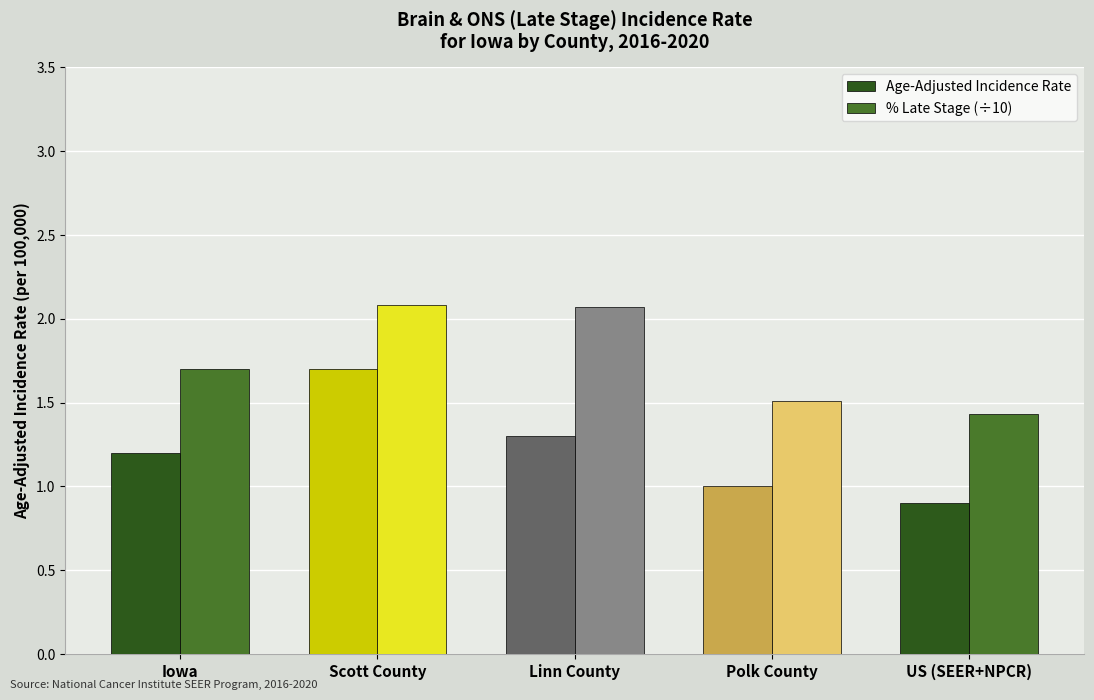

What is the average value of the Age-Adjusted Incidence Rate series?

1.2